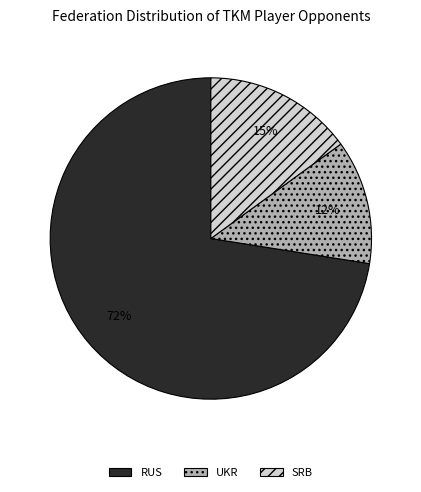

To the nearest percent, what is the average slice percentage?

33%